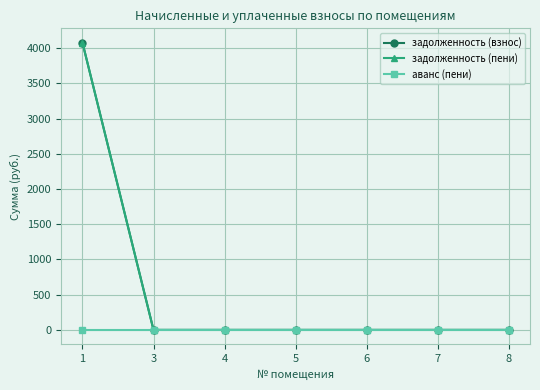

Does the chart have visible grid lines?

Yes